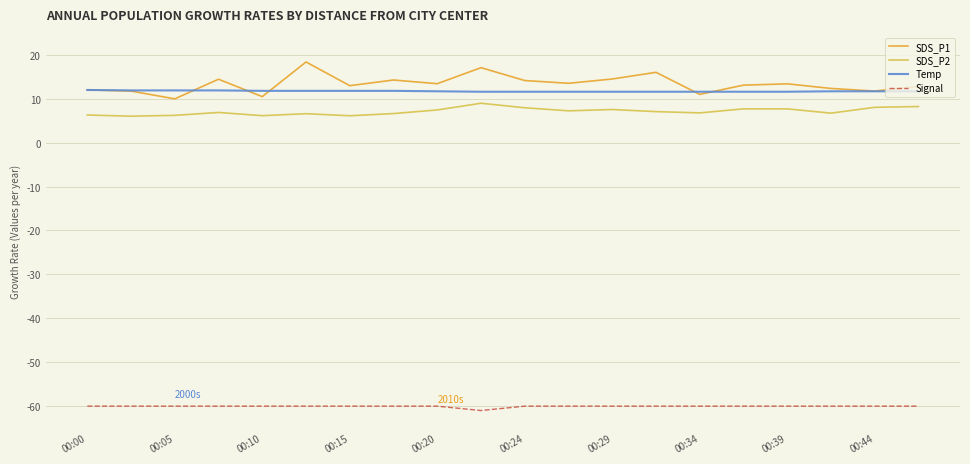

Which series has the widest spread of values?

SDS_P1